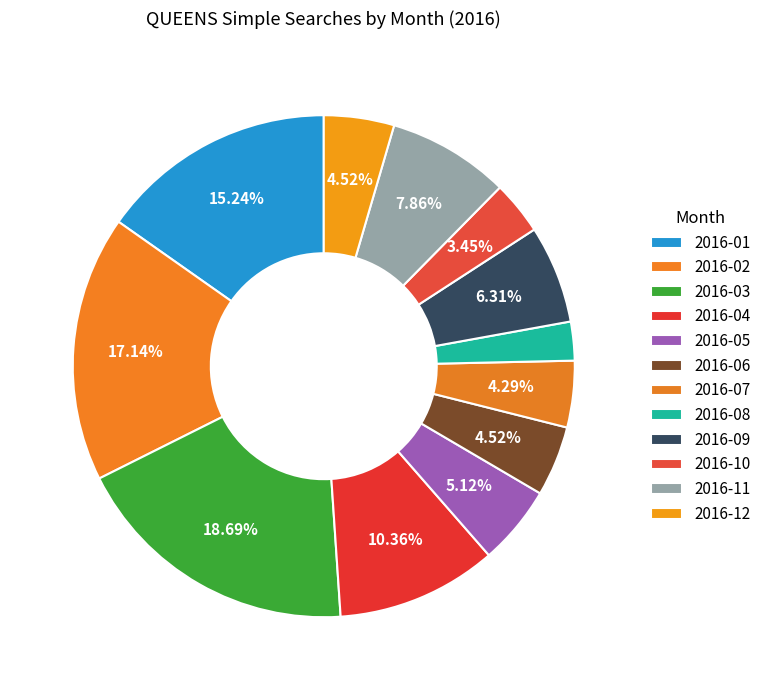

Count the number of slices in the pie.

12